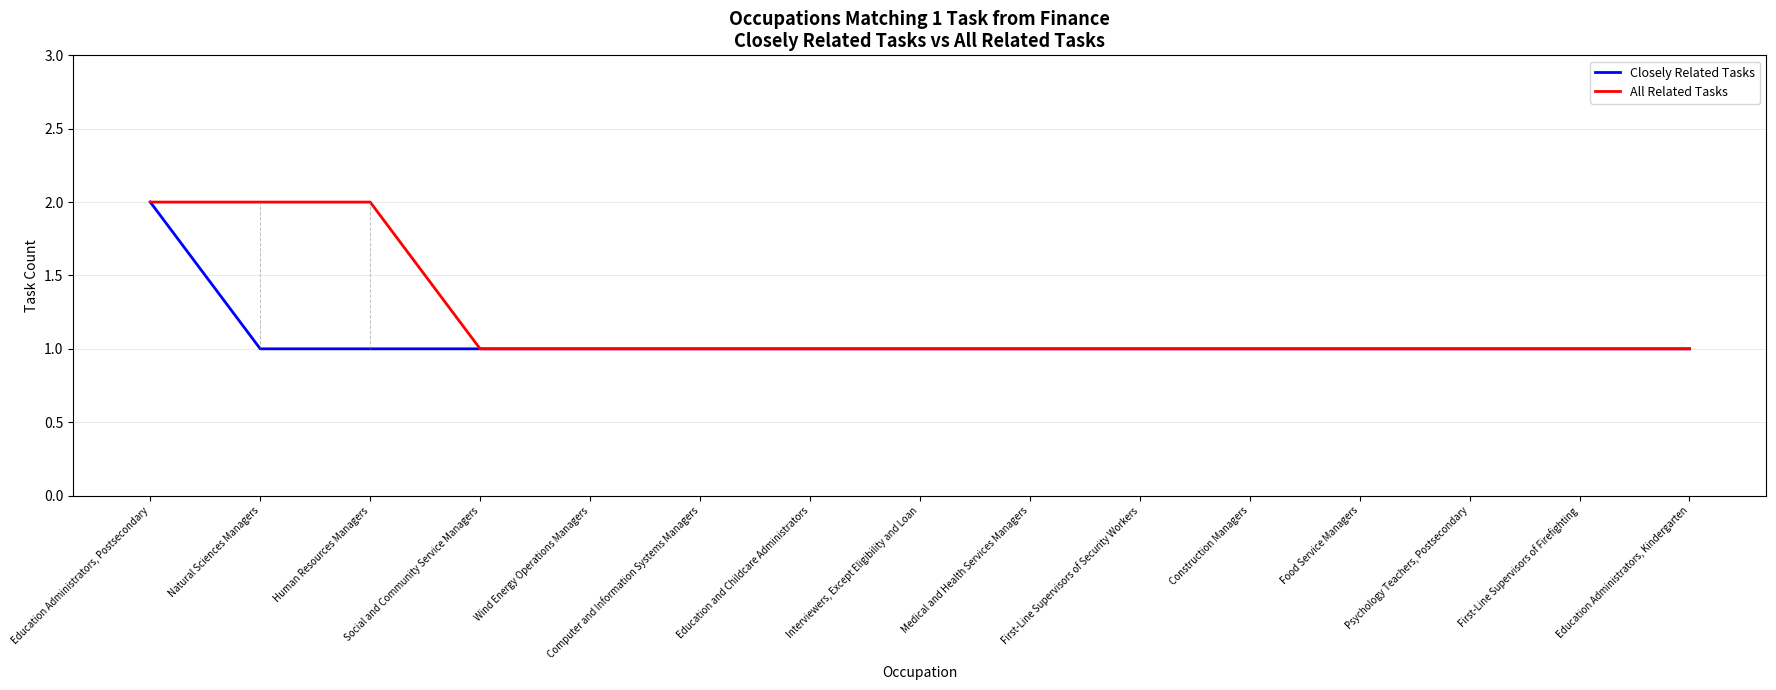

At which category is the sum across all series the highest?

Education Administrators, Postsecondary